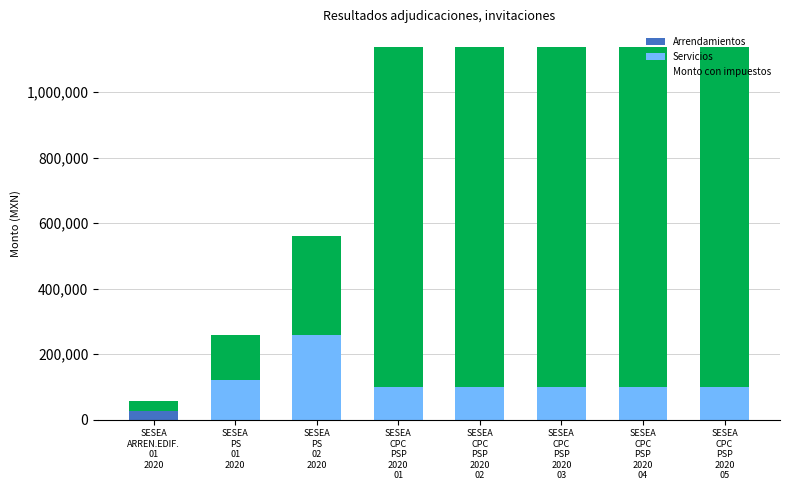

What is the maximum value for Arrendamientos?

26594.0